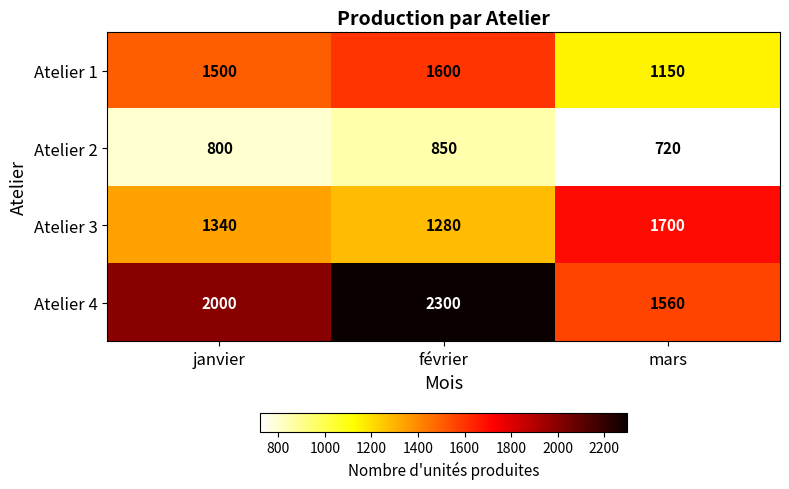

Reading right to left, extract all data points from this chart.

Atelier 1: 1150	1600	1500
Atelier 2: 720	850	800
Atelier 3: 1700	1280	1340
Atelier 4: 1560	2300	2000